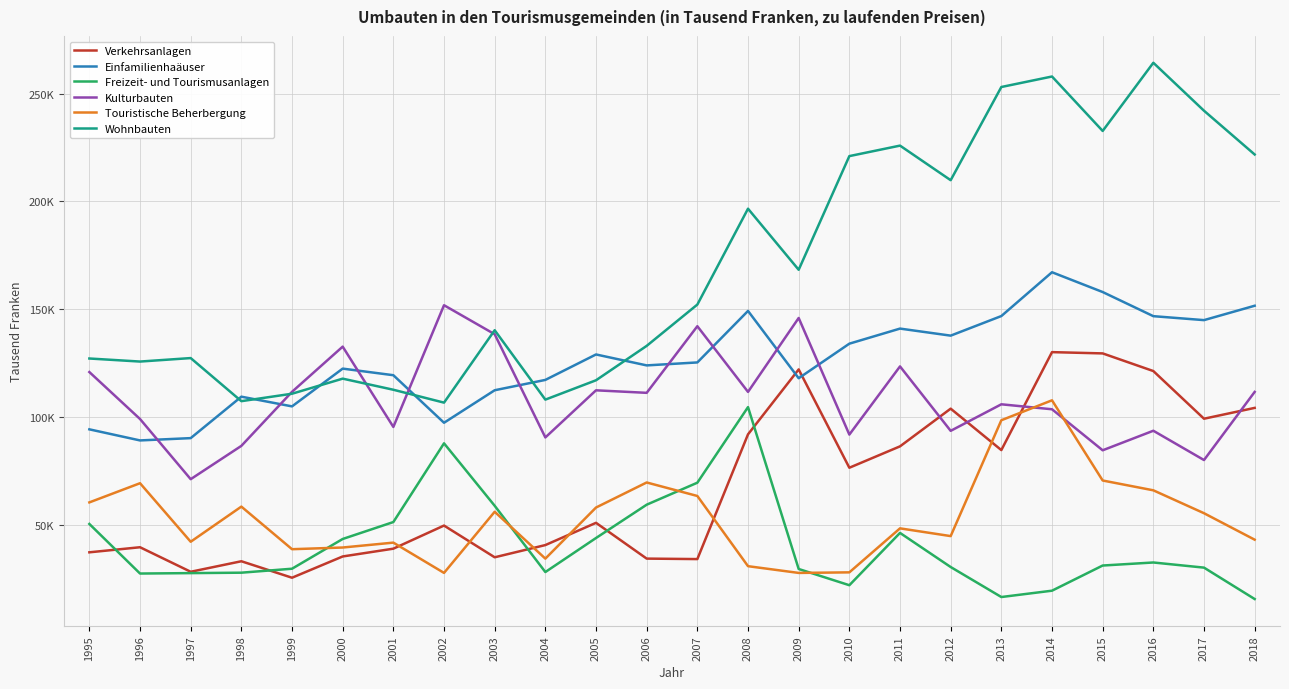

Where does the Touristische Beherbergung series first go above 55353?

1995